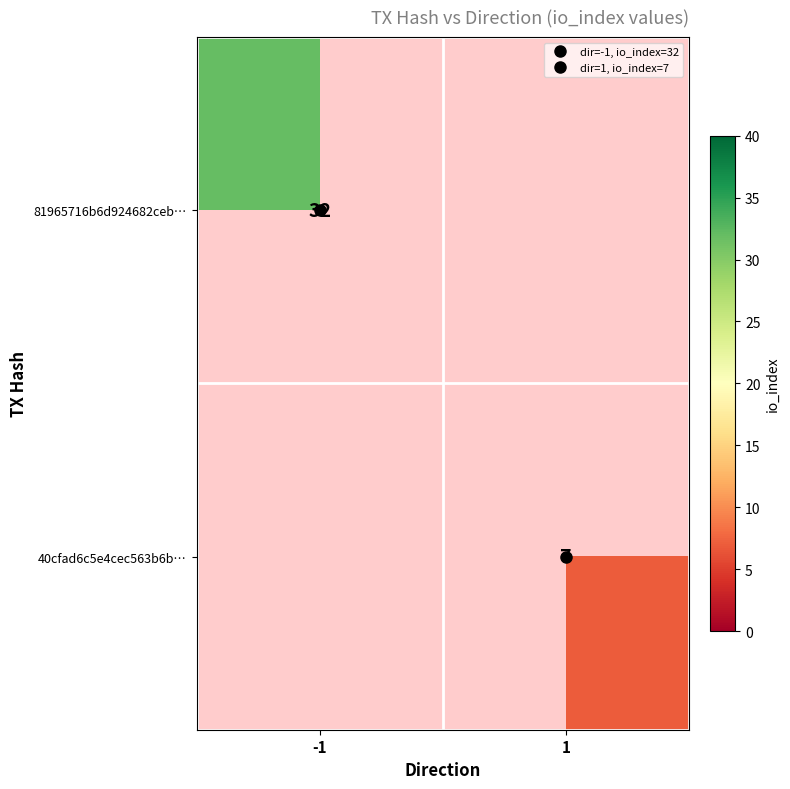

The 81965716b6d924682ceb… series shows 32.0 at -1. True or false?

True